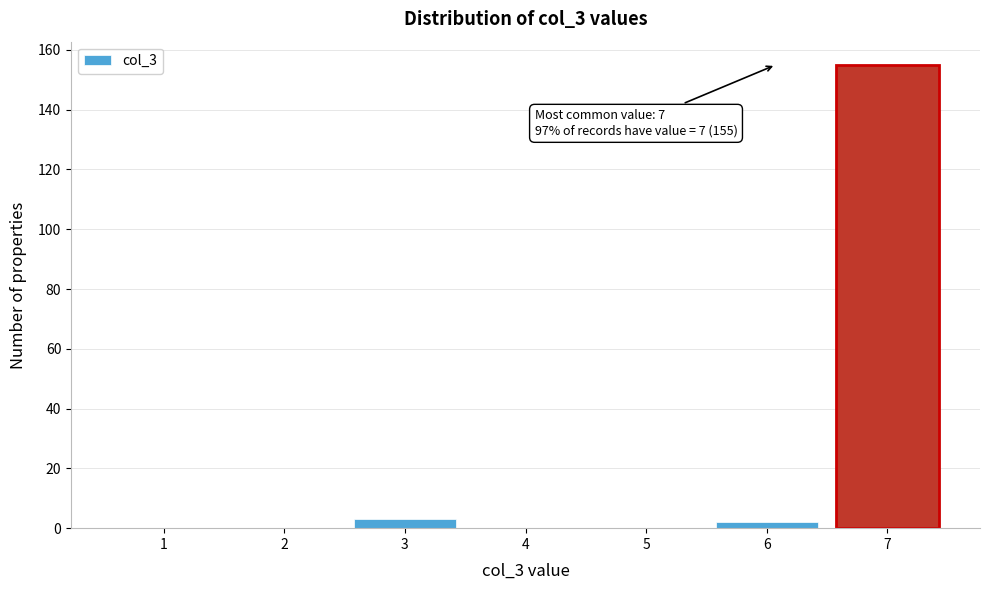

Reading left to right, list all the values displayed in this chart.

1=0	2=0	3=3	4=0	5=0	6=2	7=155